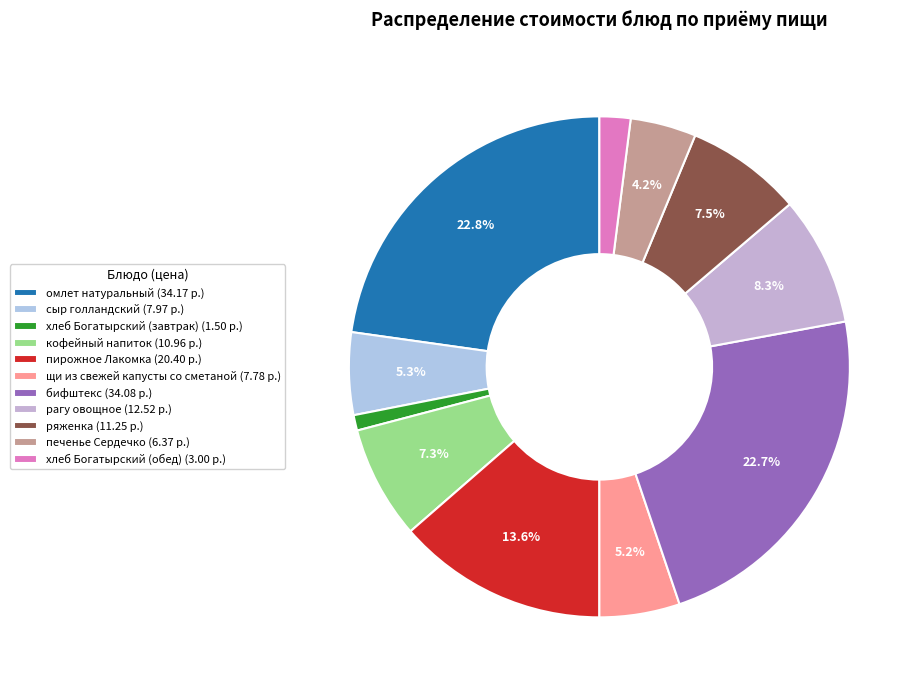

What is the largest slice in the pie chart?

омлет натуральный